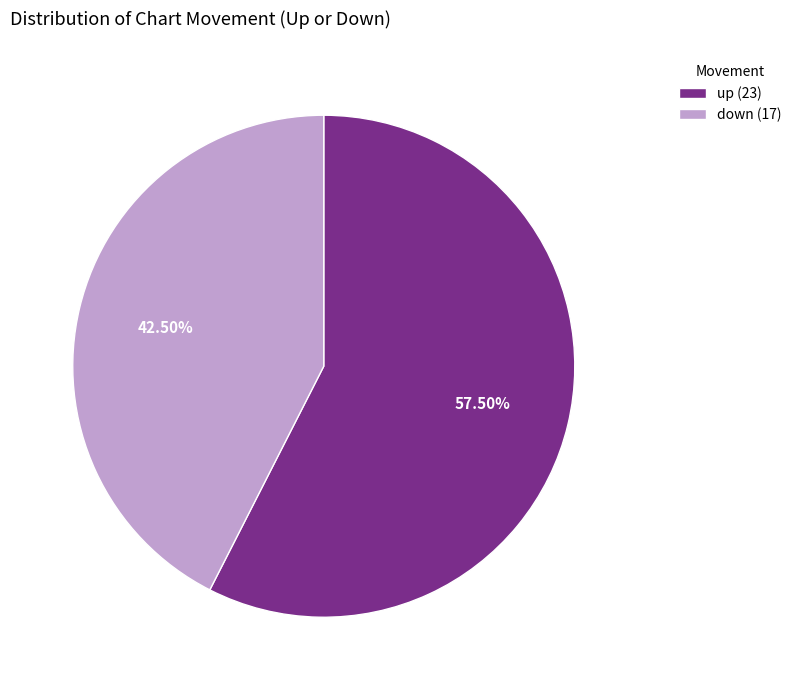

Approximately how many times larger is the value at down (17) compared to up (23)?

0.7